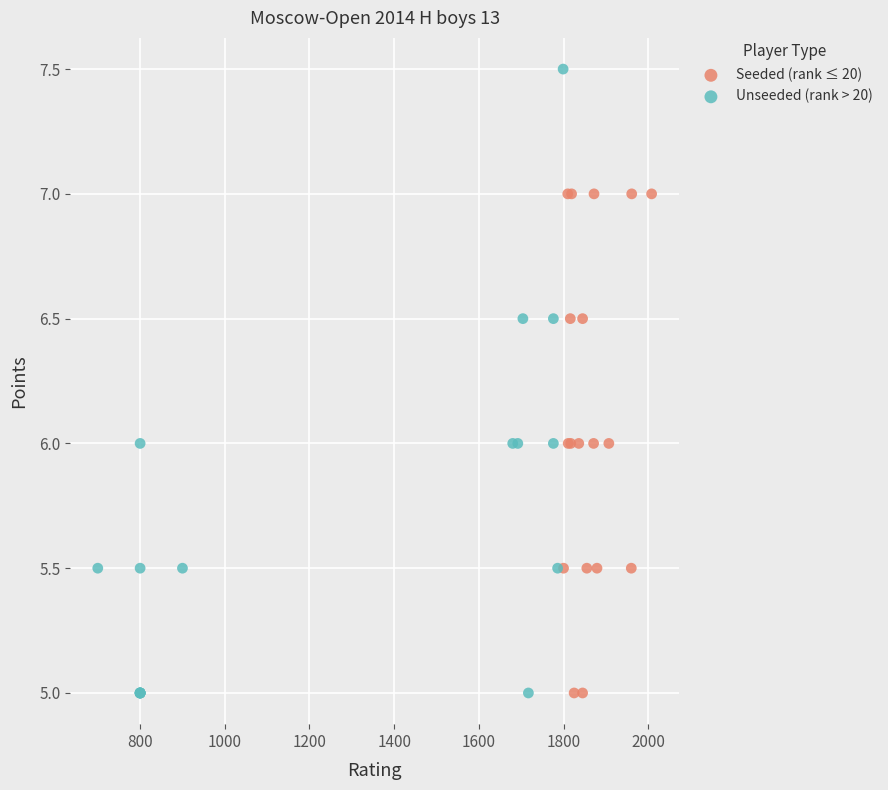

What are all the series names shown in the legend?

Seeded (rank ≤ 20), Unseeded (rank > 20)